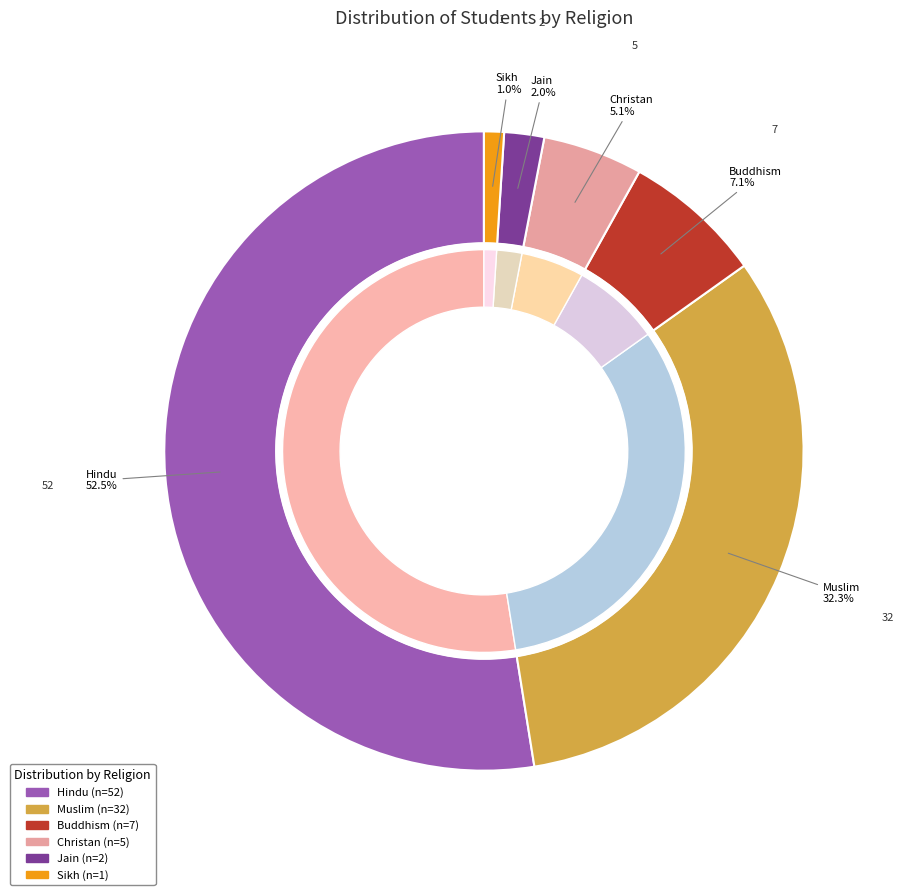

To the nearest percent, what is the combined percentage of Buddhism and Hindu?

60%